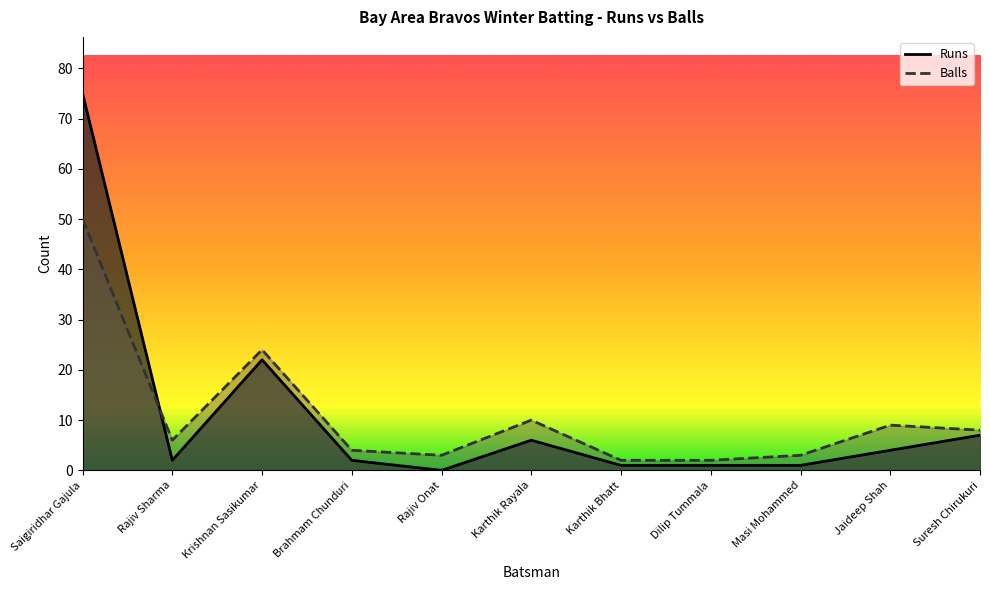

Reading left to right, what are all the values shown in this chart?

Runs: Saigiridhar Gajula=75	Rajiv Sharma=2	Krishnan Sasikumar=22	Brahmam Chunduri=2	Rajiv Onat=0	Karthik Rayala=6	Karthik Bhatt=1	Dilip Tummala=1	Masi Mohammed=1	Jaideep Shah=4	Suresh Chirukuri=7
Balls: Saigiridhar Gajula=50	Rajiv Sharma=6	Krishnan Sasikumar=24	Brahmam Chunduri=4	Rajiv Onat=3	Karthik Rayala=10	Karthik Bhatt=2	Dilip Tummala=2	Masi Mohammed=3	Jaideep Shah=9	Suresh Chirukuri=8